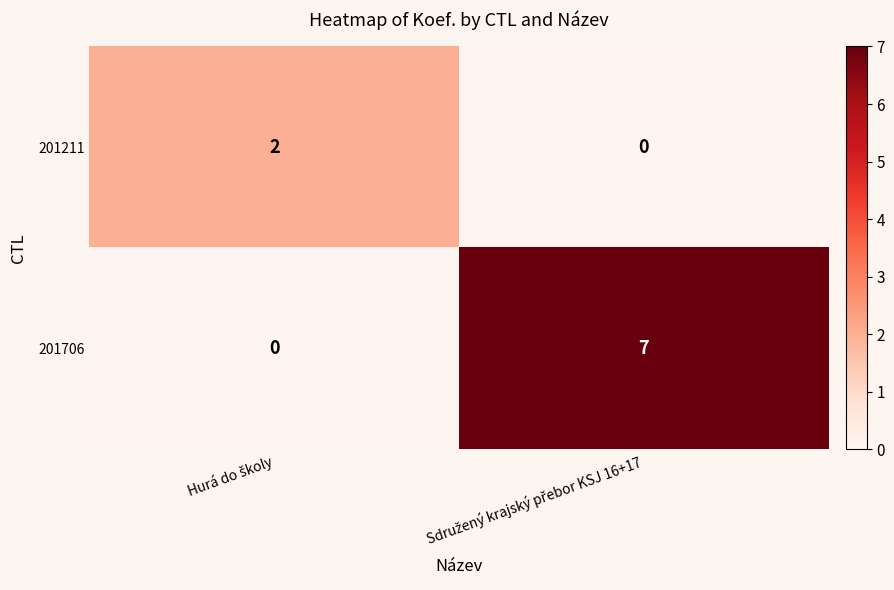

Which series has the largest total across all categories?

201706